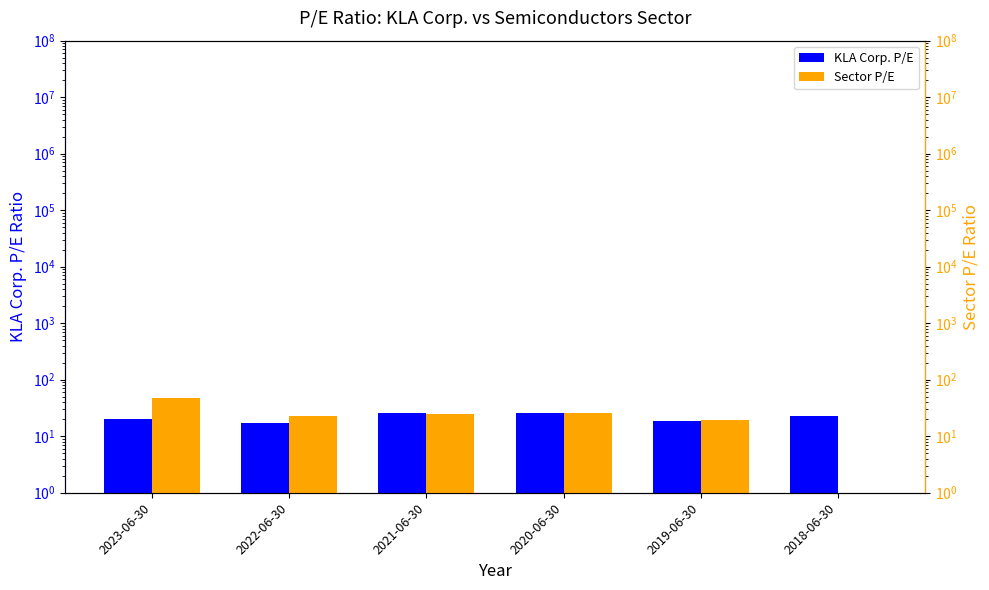

How many groups of bars are there?

6